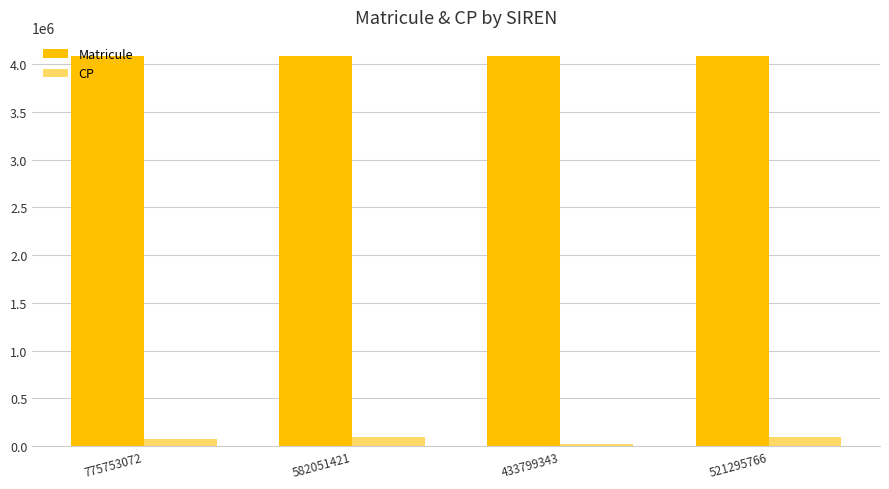

Which series changed the most between 582051421 and 433799343?

CP